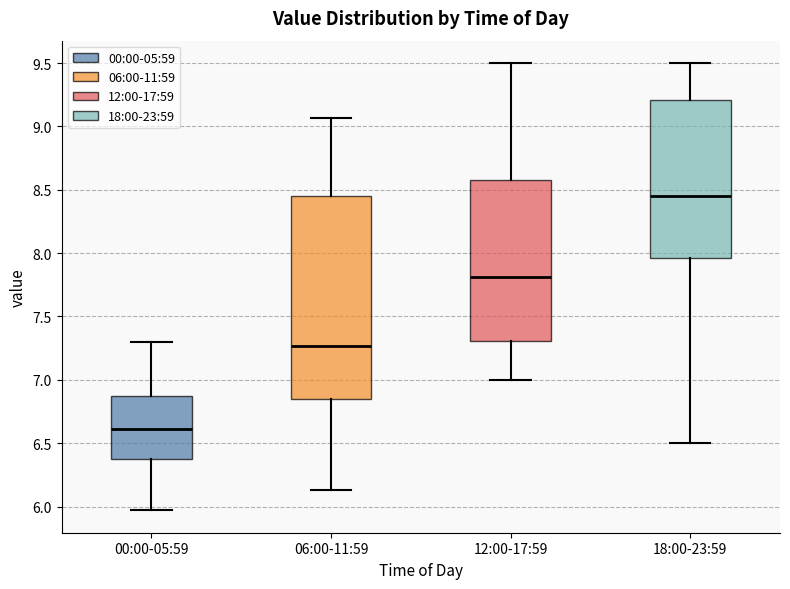

Where does the upper whisker of the box for 06:00-11:59 end on the y-axis? The values are not printed on the chart, so give them approximately, as read against the axis.

9.05